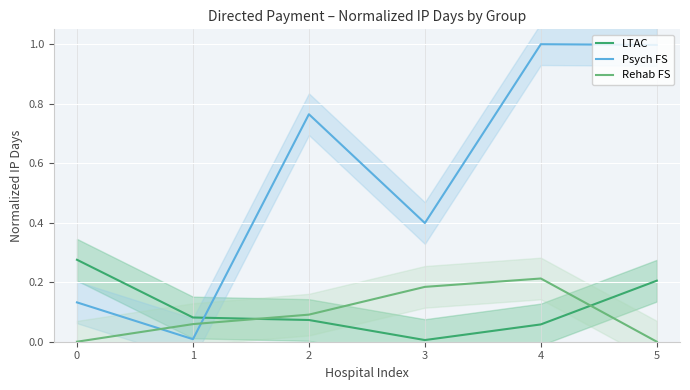

Rank the series by their maximum value, from highest to lowest.

Psych FS, LTAC, Rehab FS